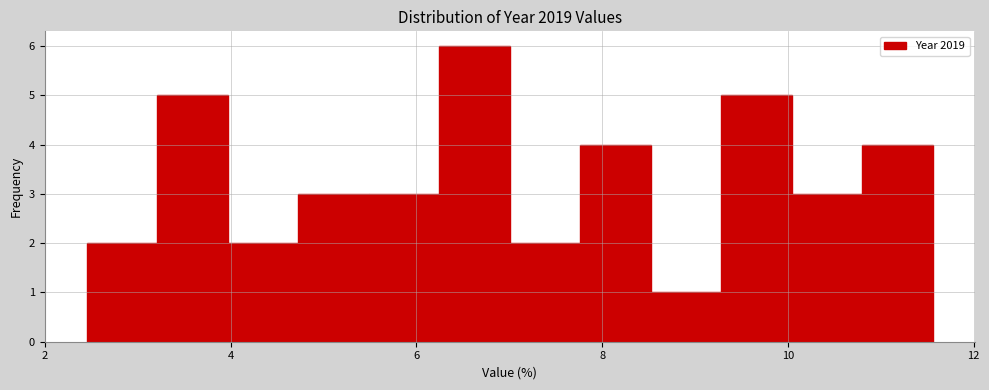

Read against the x-axis, roughly where is the centre of the tallest bar?

6.6